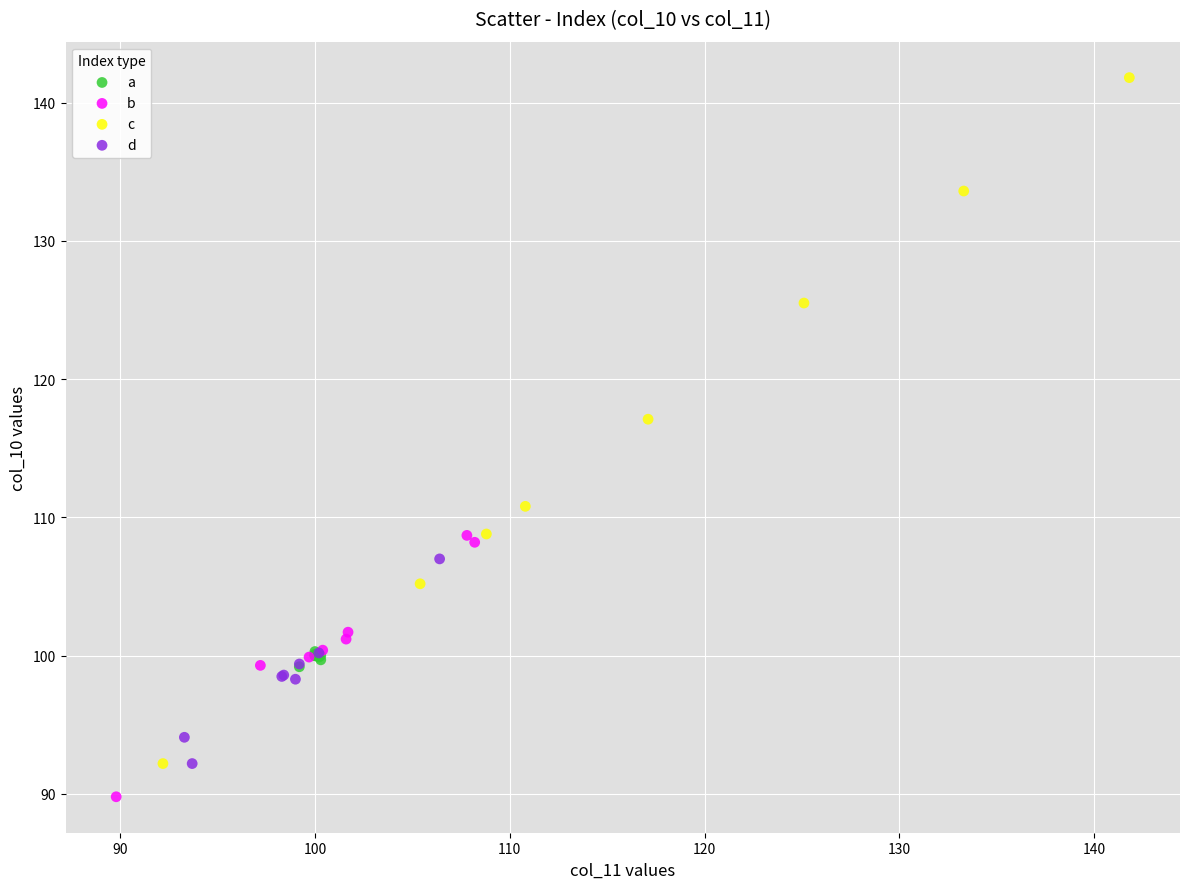

What are all the series names shown in the legend?

a, b, c, d